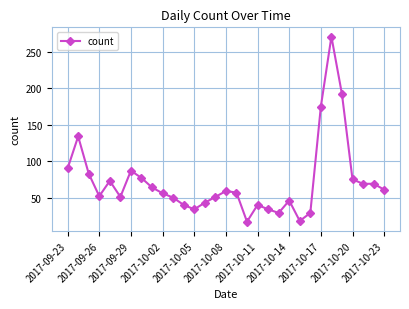

What is the value of the 10th point from the left?

56